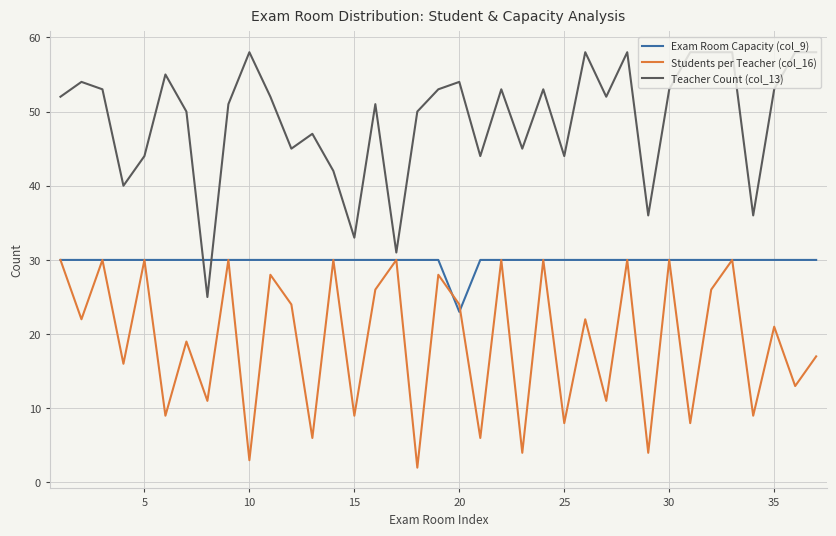

Which series has the largest total across all categories?

Teacher Count (col_13)